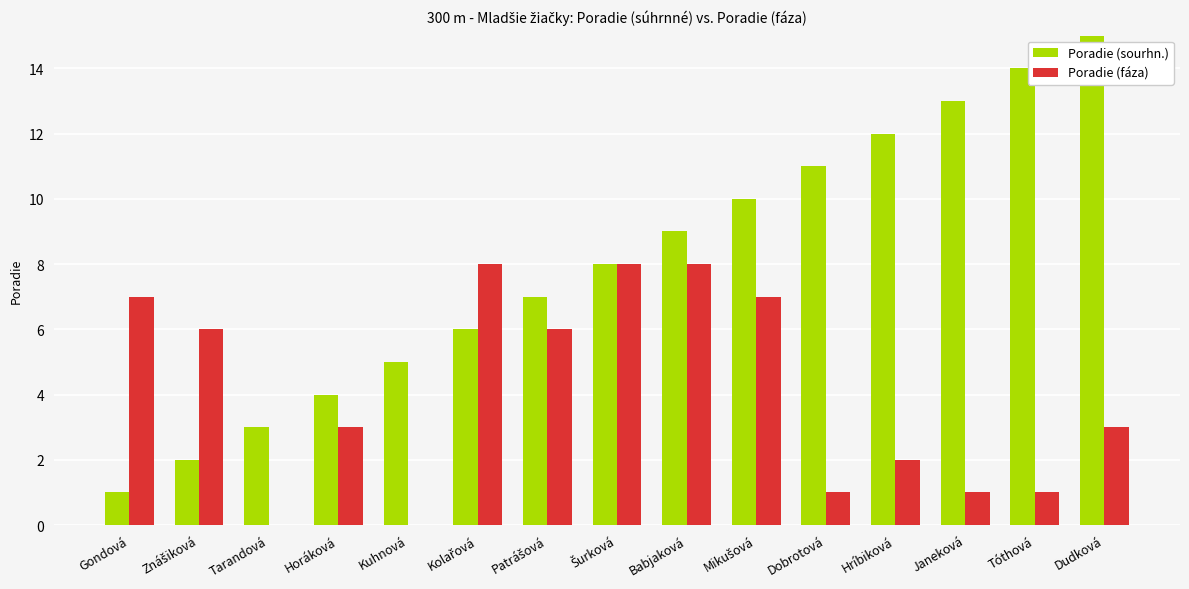

Reading left to right, list all the values displayed in this chart.

Poradie (sourhn.): 1	2	3	4	5	6	7	8	9	10	11	12	13	14	15
Poradie (fáza): 7	6	0	3	0	8	6	8	8	7	1	2	1	1	3